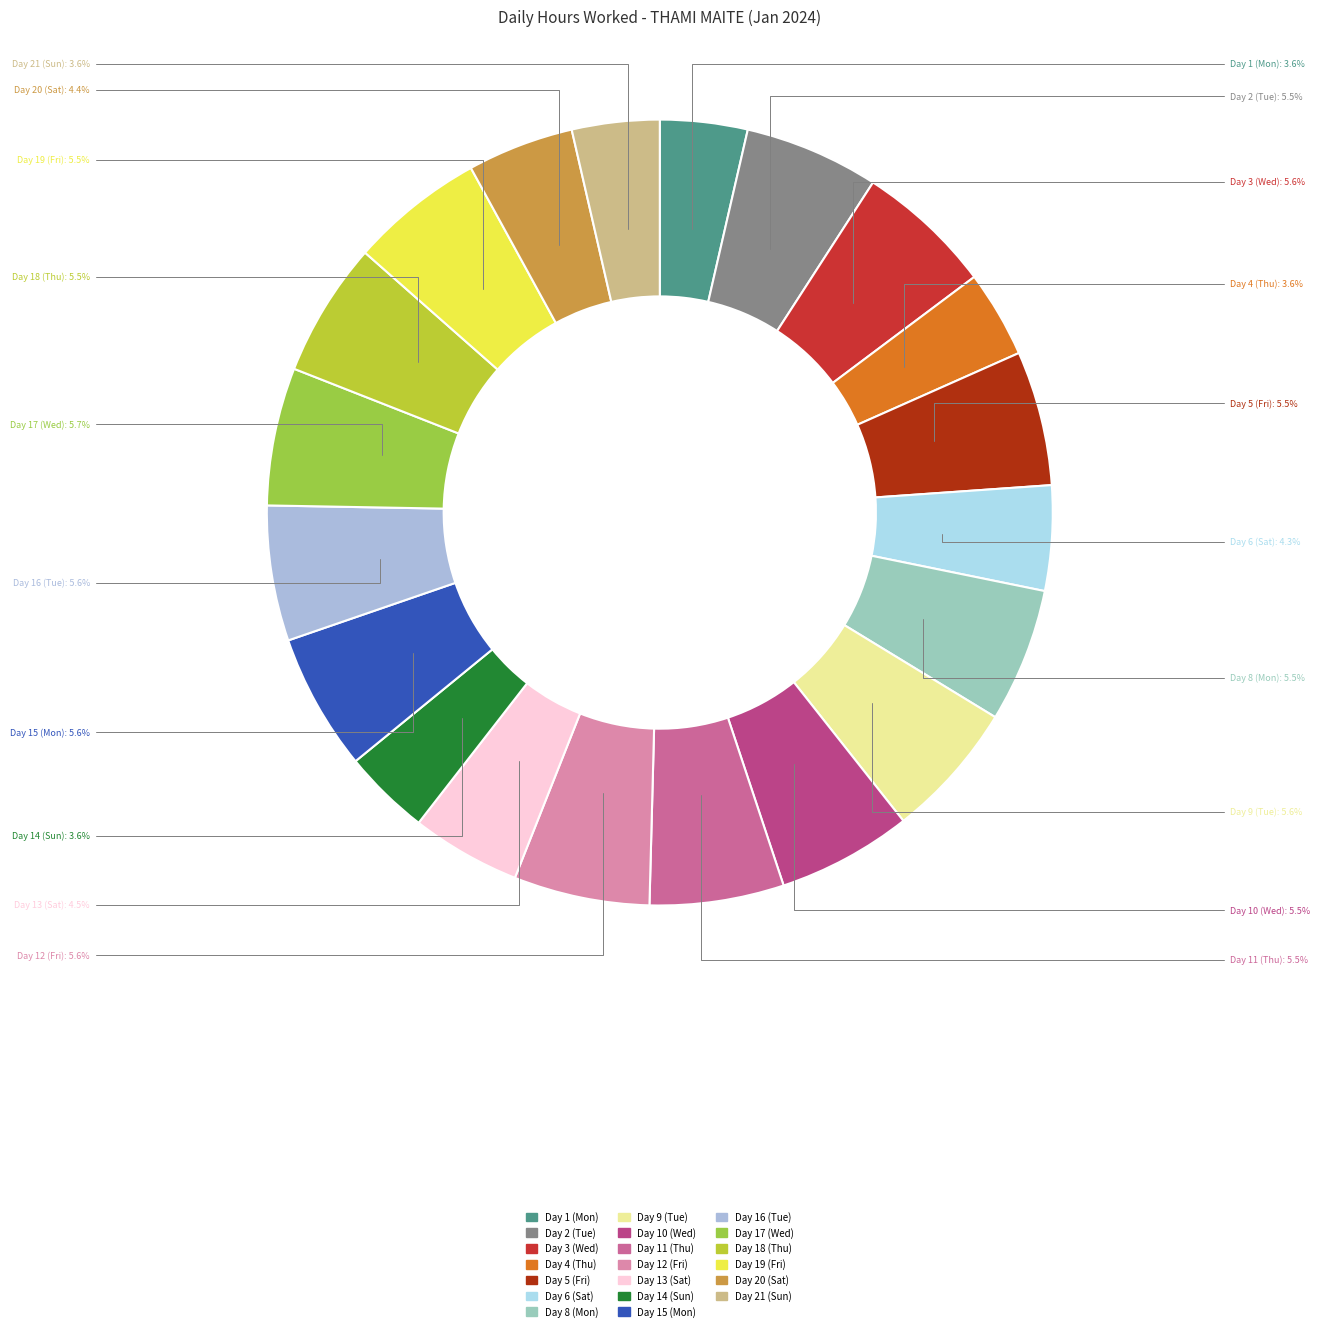

Does any single category account for the majority?

No